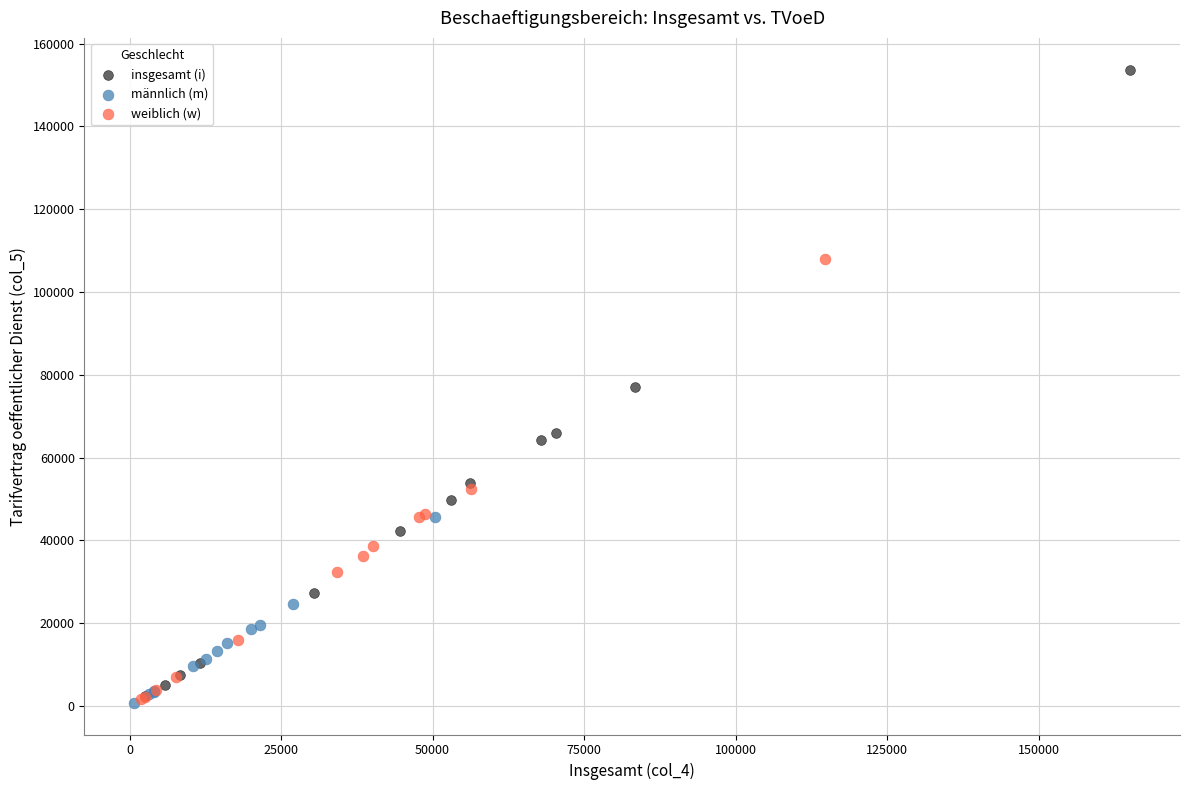

Which series has the largest Y range (max minus min)?

insgesamt (i)